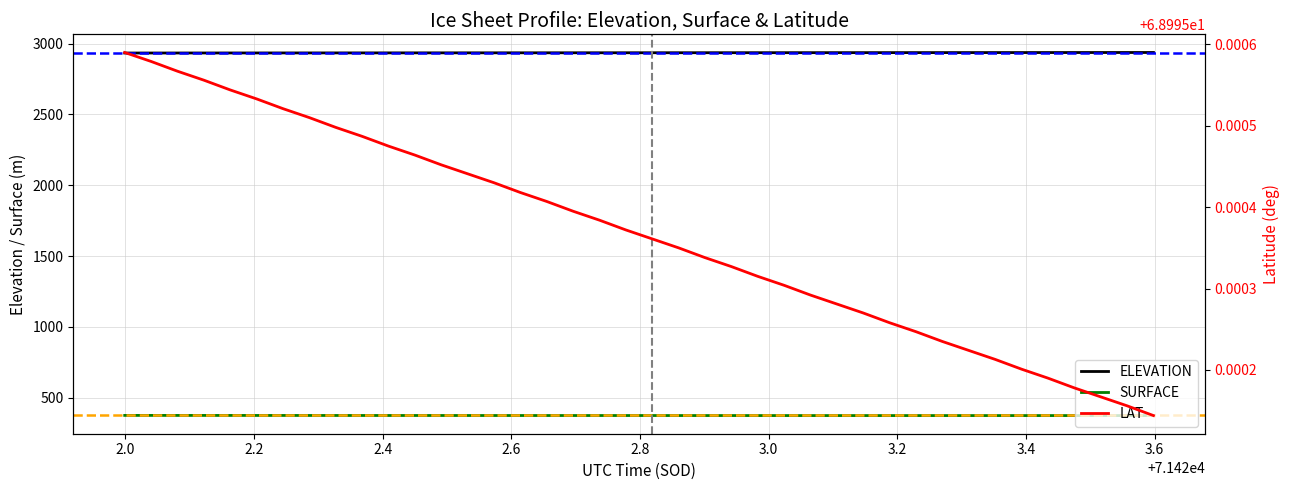

What is the difference between the second highest and minimum values in the SURFACE series?

1.1